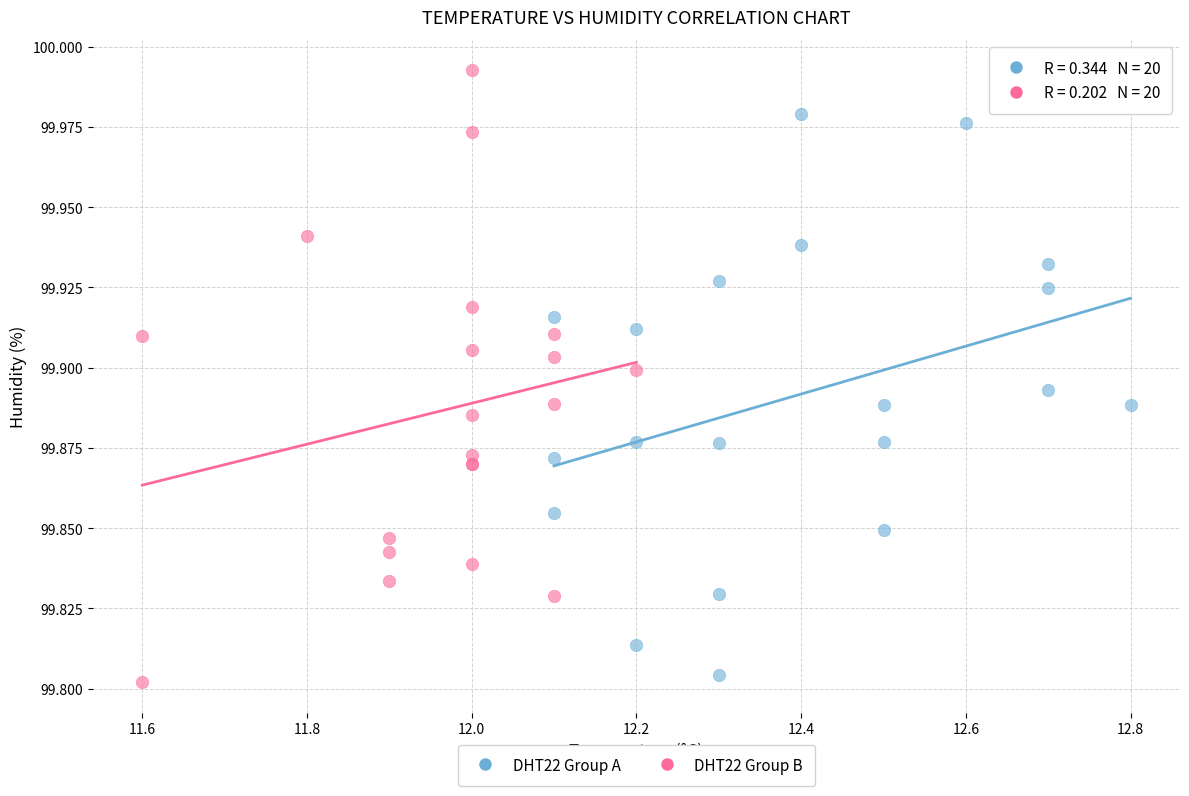

What are all the series names shown in the legend?

DHT22 Group A, DHT22 Group B